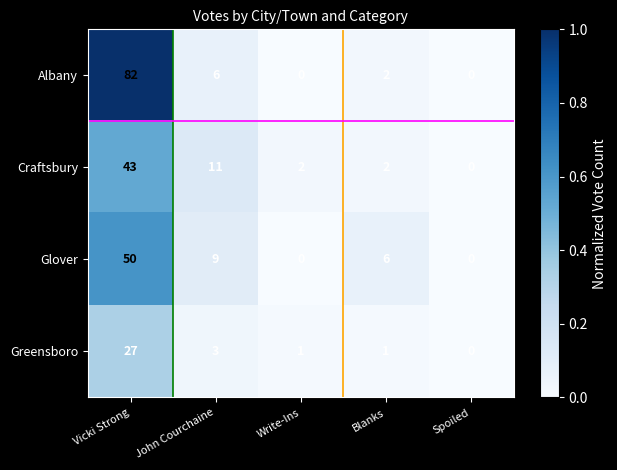

Rank the series by their maximum value, from lowest to highest.

Greensboro, Craftsbury, Glover, Albany